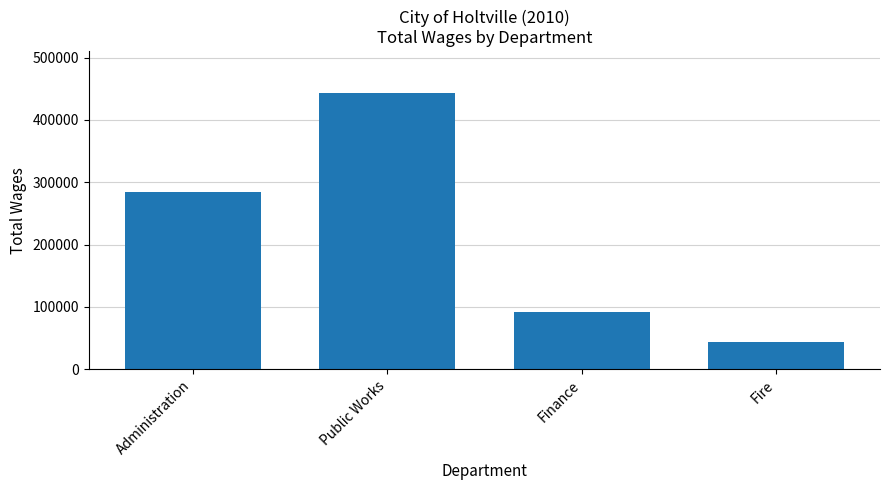

What is the difference between the values at Administration and Fire?

241197